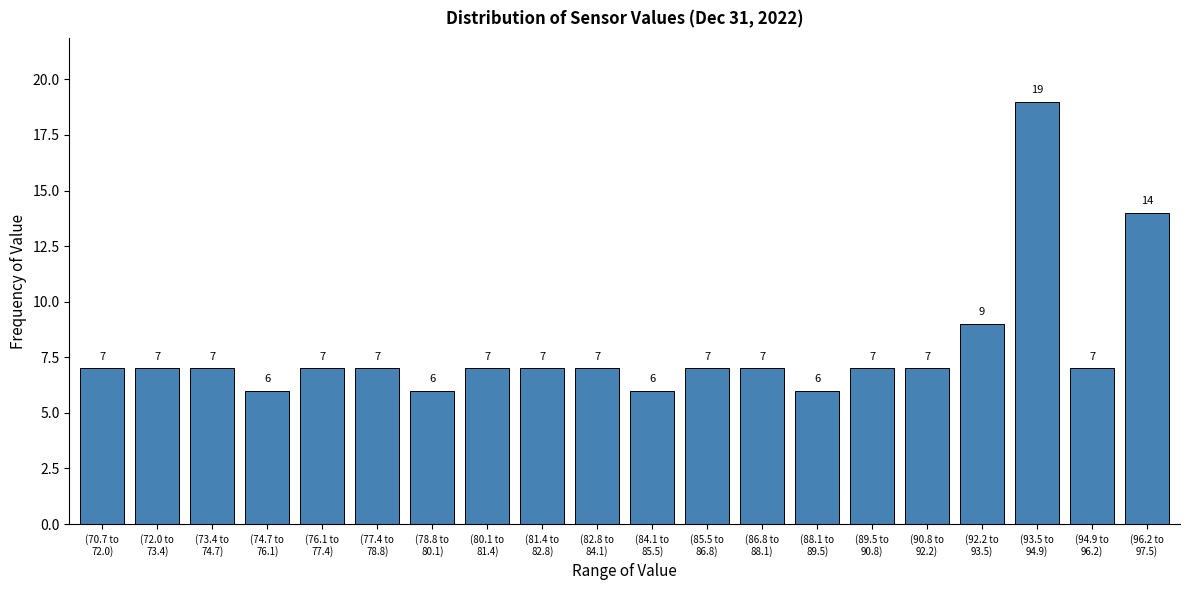

Reading left to right, transcribe all the data shown in this chart.

7	7	7	6	7	7	6	7	7	7	6	7	7	6	7	7	9	19	7	14